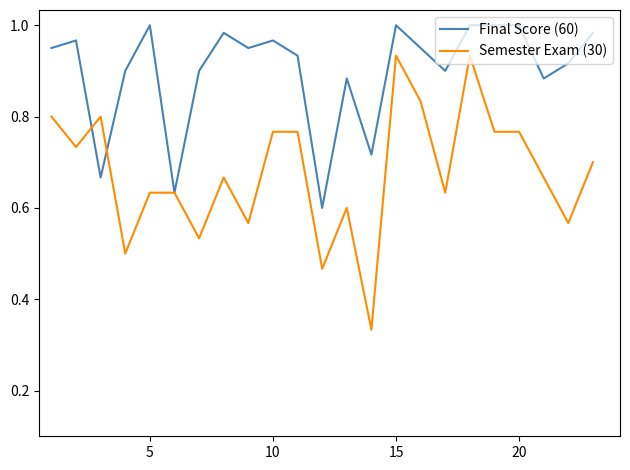

Rank the series by their maximum value, from lowest to highest.

Semester Exam (30), Final Score (60)